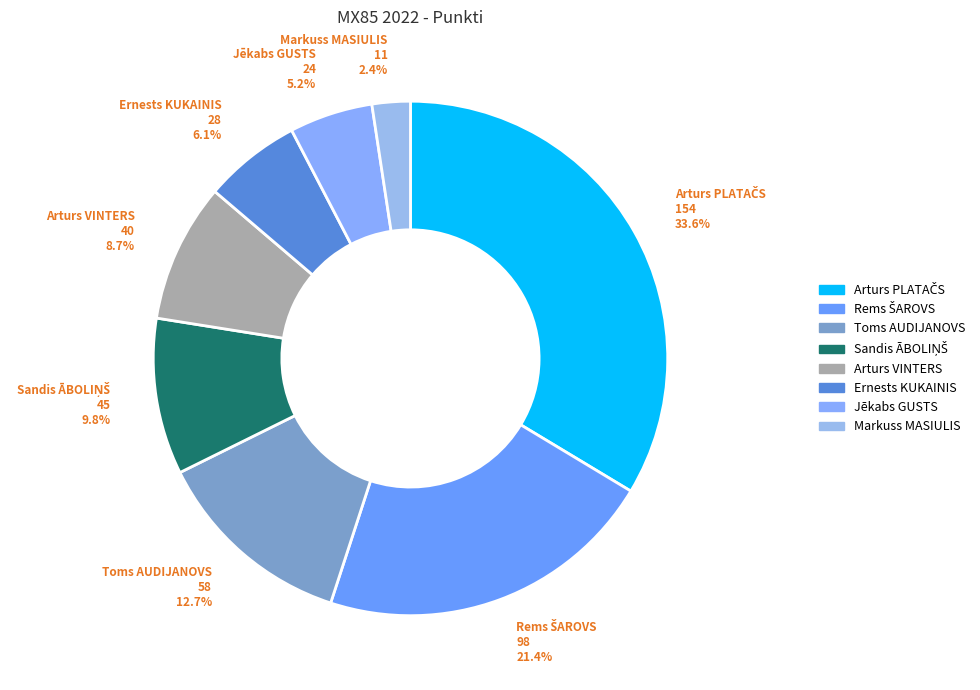

To the nearest percent, what is the difference between the Jēkabs GUSTS and Ernests KUKAINIS slice percentages?

1%